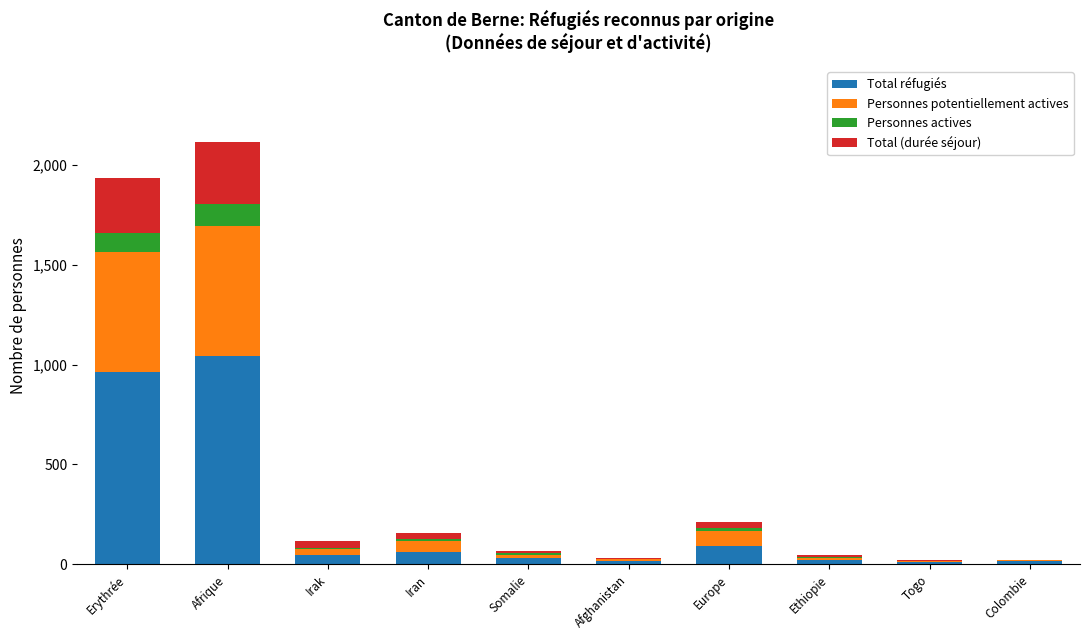

What is the highest value of the Total réfugiés series?

1041